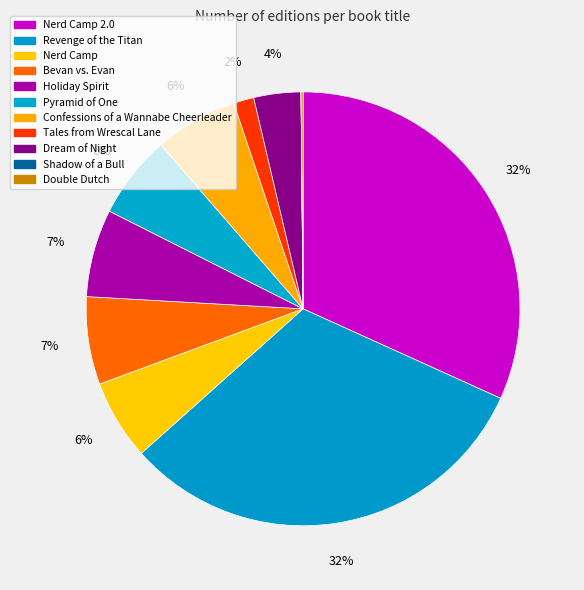

To the nearest percent, what is the combined percentage of Shadow of a Bull and Confessions of a Wannabe Cheerleader?

6%